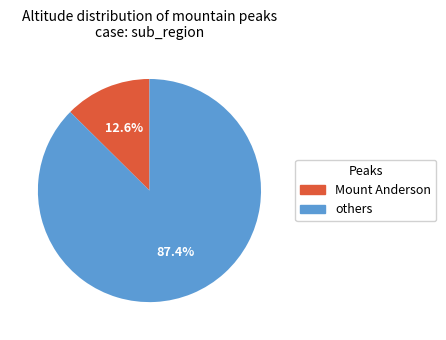

Count the number of slices in the pie.

2